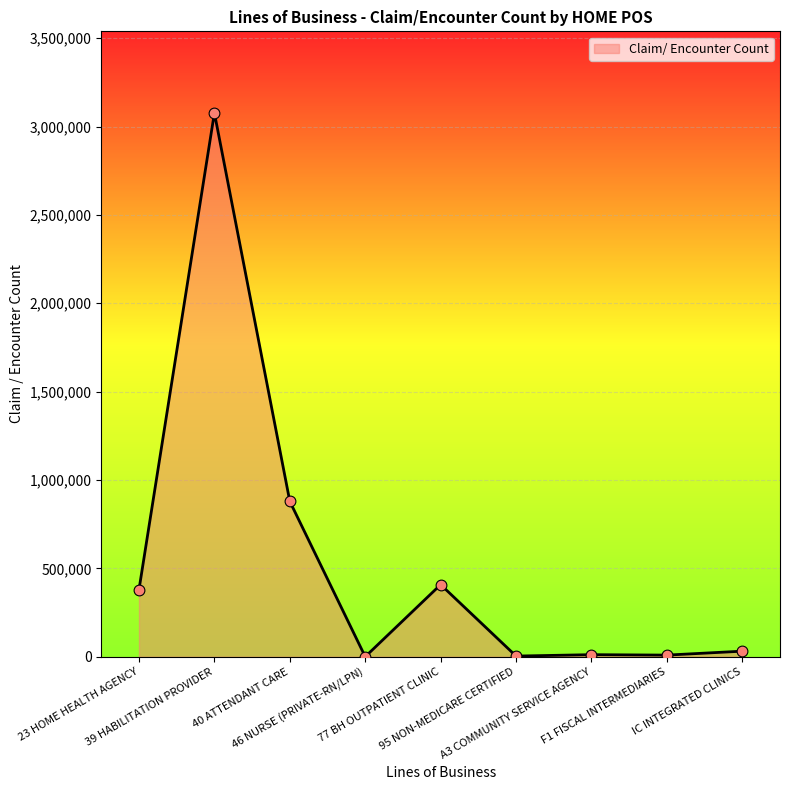

What is the greatest value displayed?

3077119